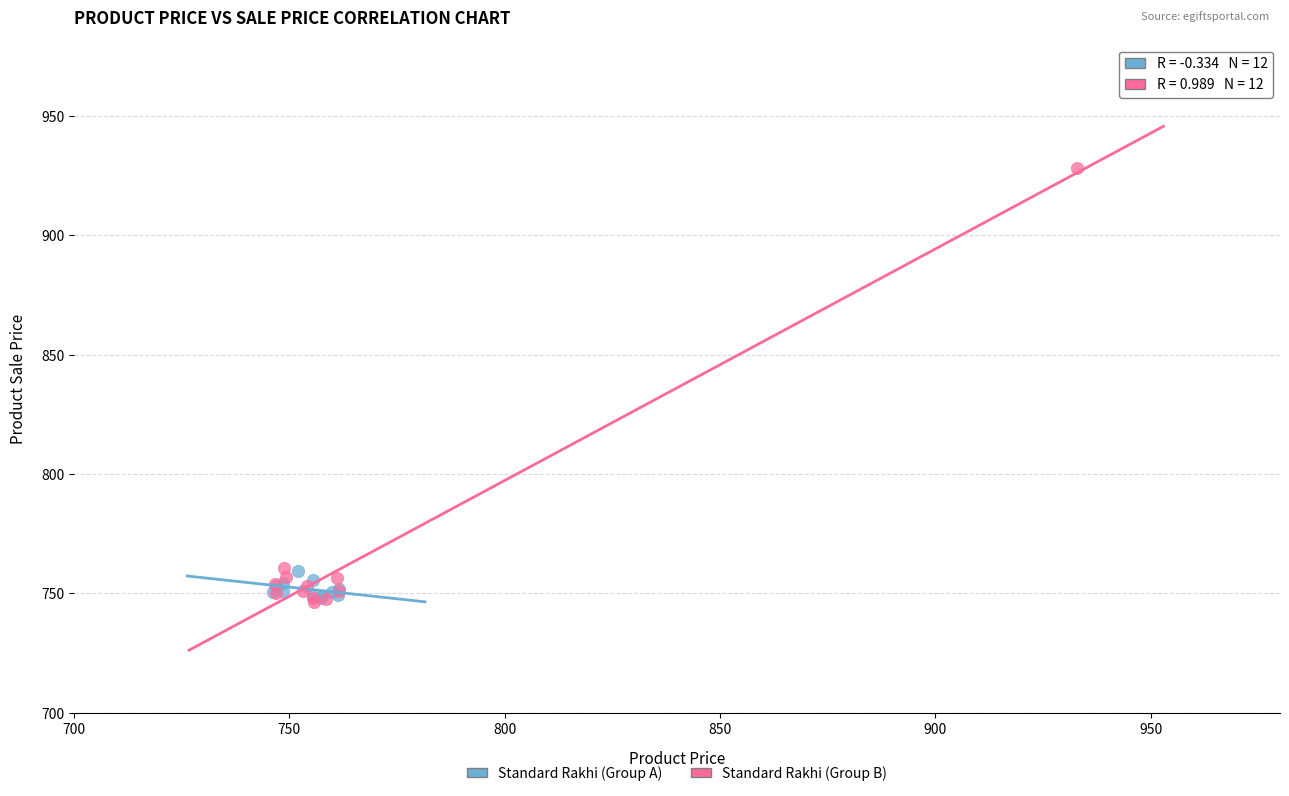

Which series has the widest spread of Y values?

Standard Rakhi (Group B)